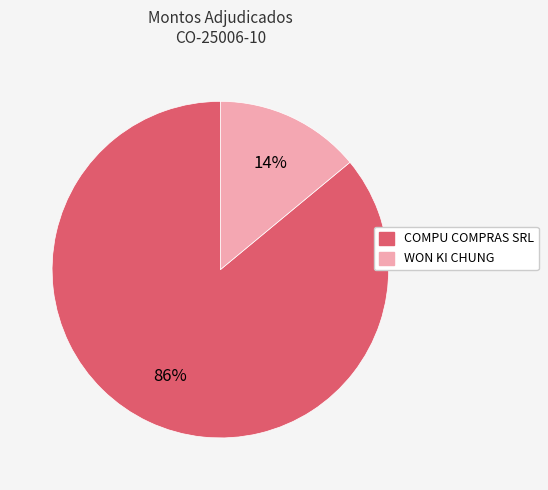

Does WON KI CHUNG account for over 50% of the chart?

No